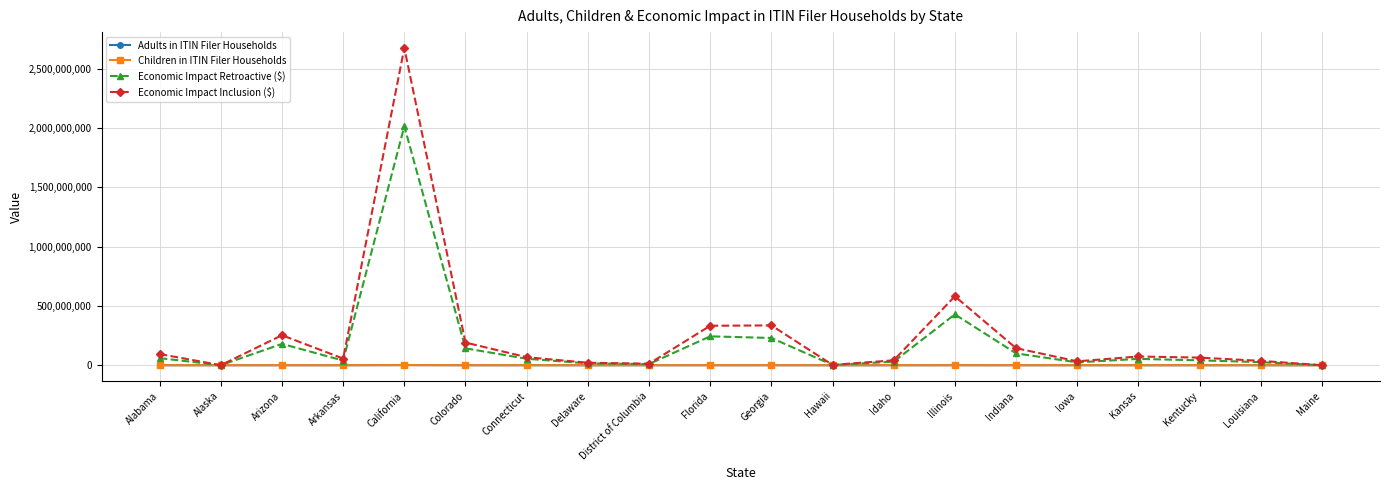

Does the chart display data point markers on the line(s)?

Yes